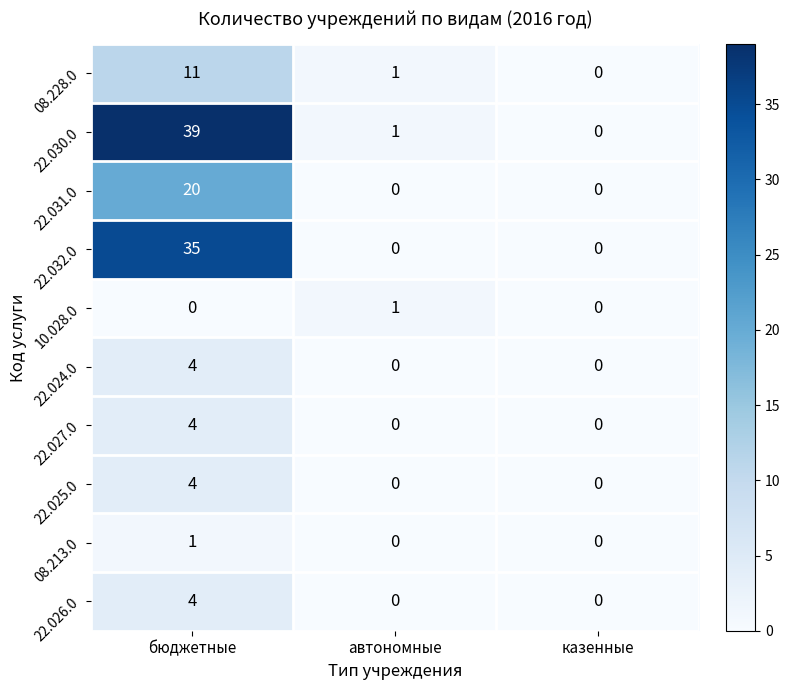

Which series has the widest spread of values?

22.030.0